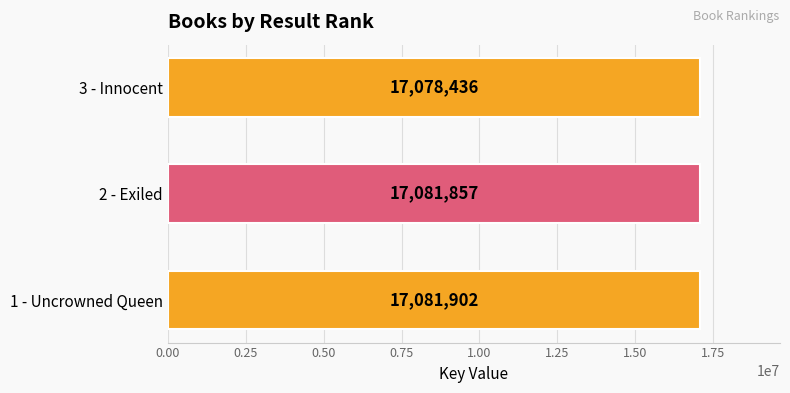

How many series are shown in this chart?

1